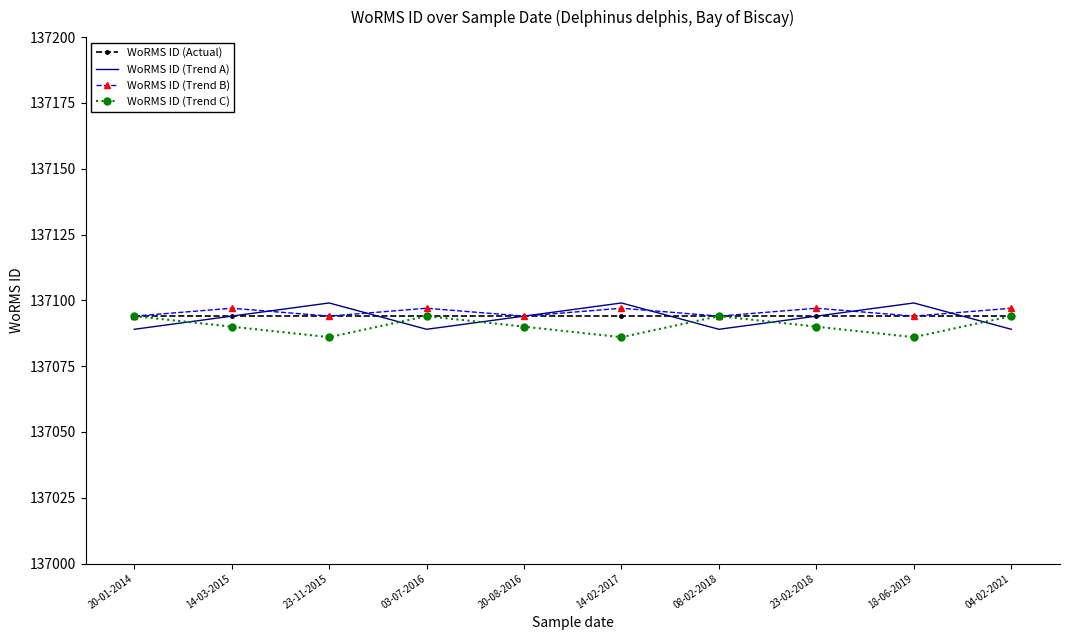

What is the minimum value for WoRMS ID (Trend C)?

137086